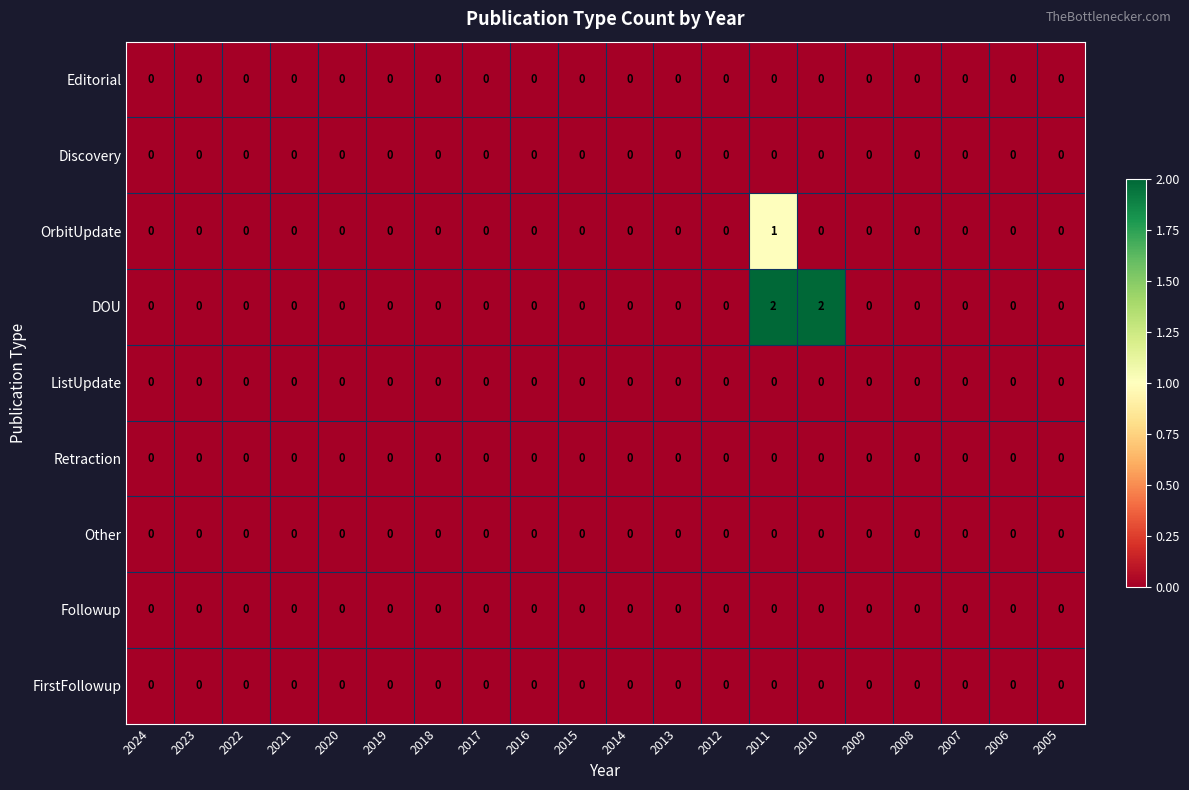

How many DOU values are between 0 and 1?

18